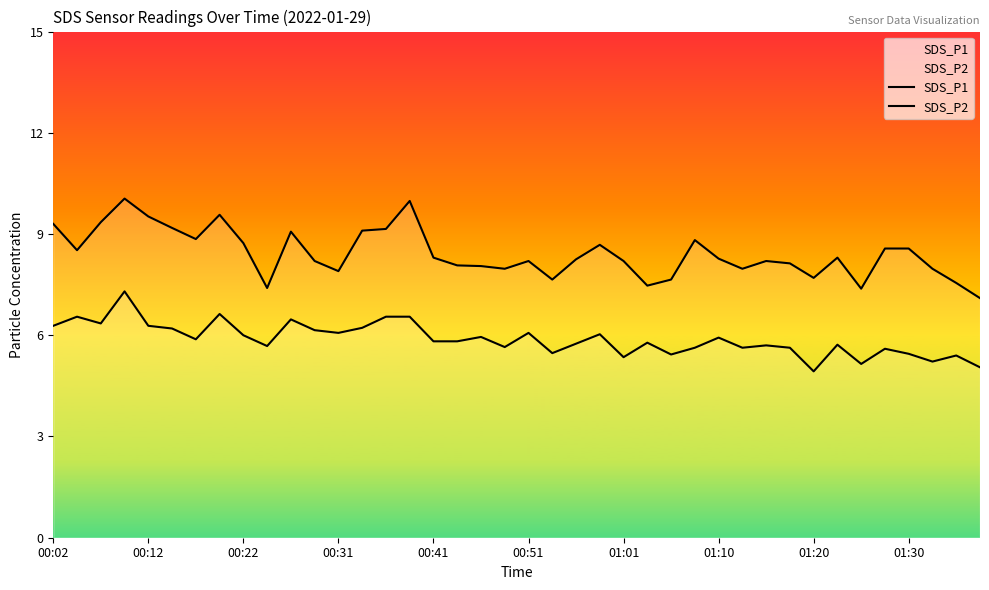

What is the total value across all series at 35?

14.2